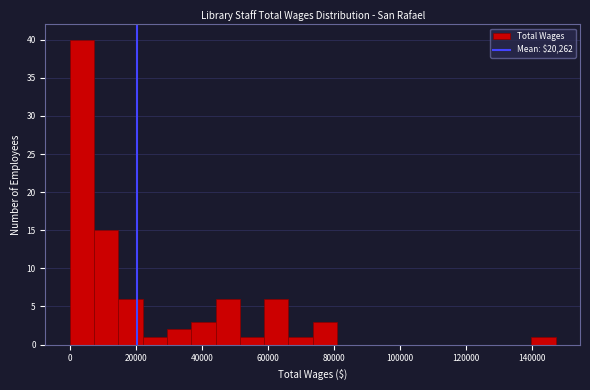

Read against the x-axis, roughly where is the centre of the tallest bar?

4000